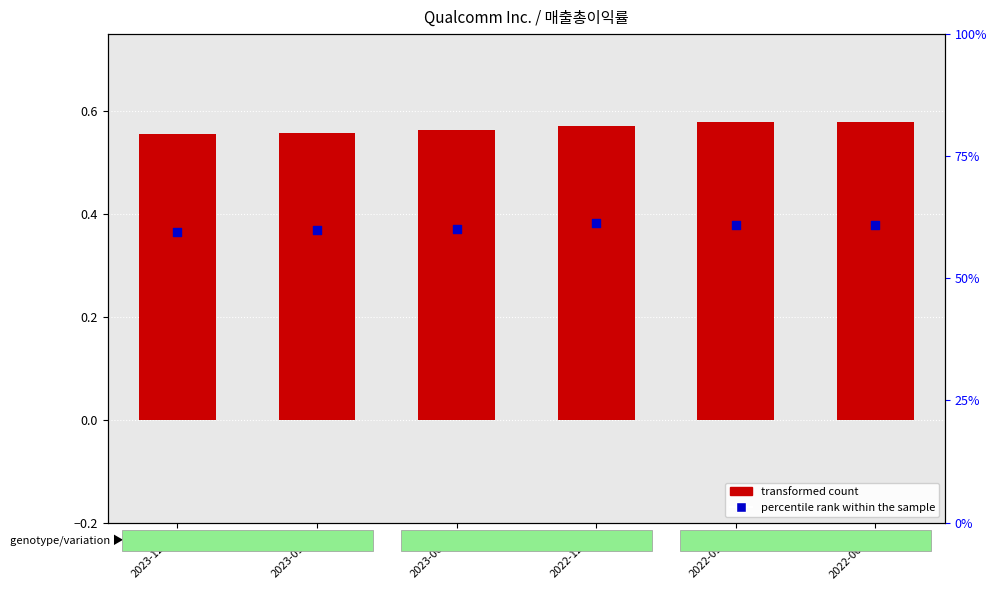

Which series has the largest total across all categories?

transformed count